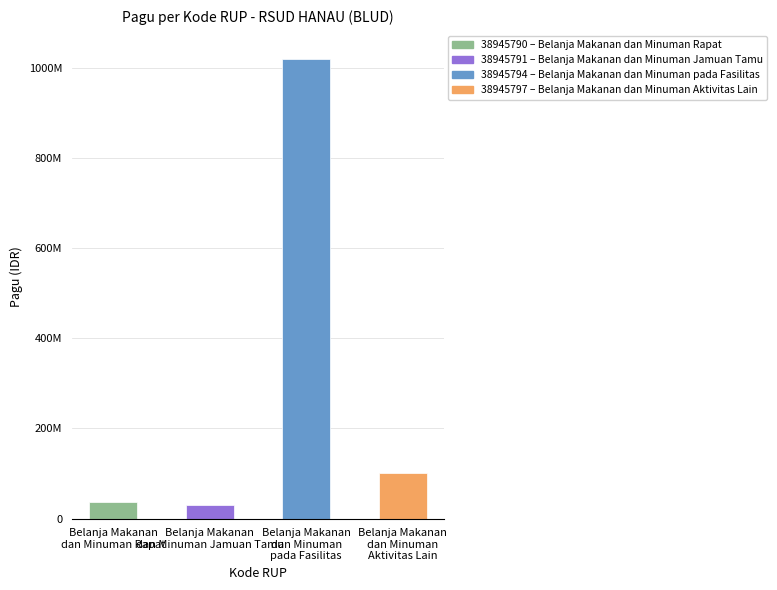

Are the bars horizontal?

No